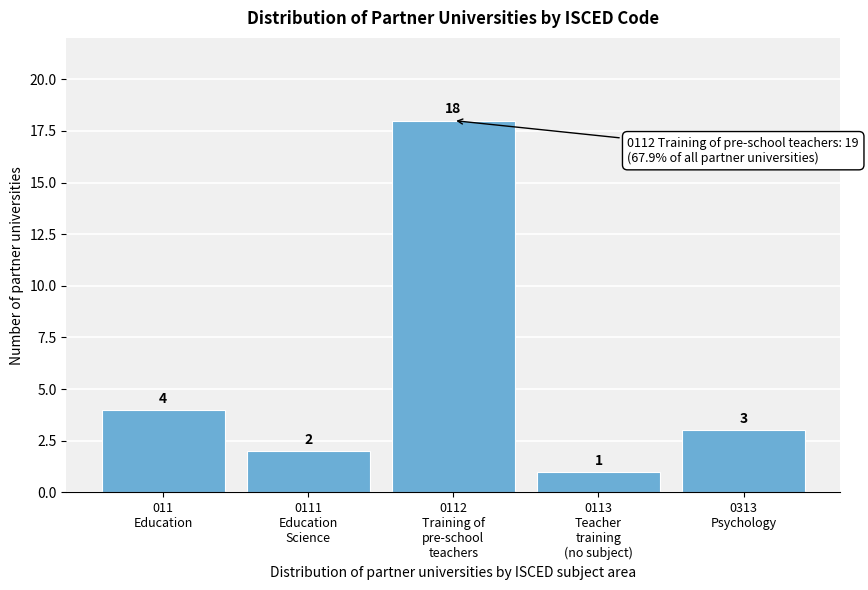

Reading left to right, what are all the values shown in this chart?

4	2	18	1	3